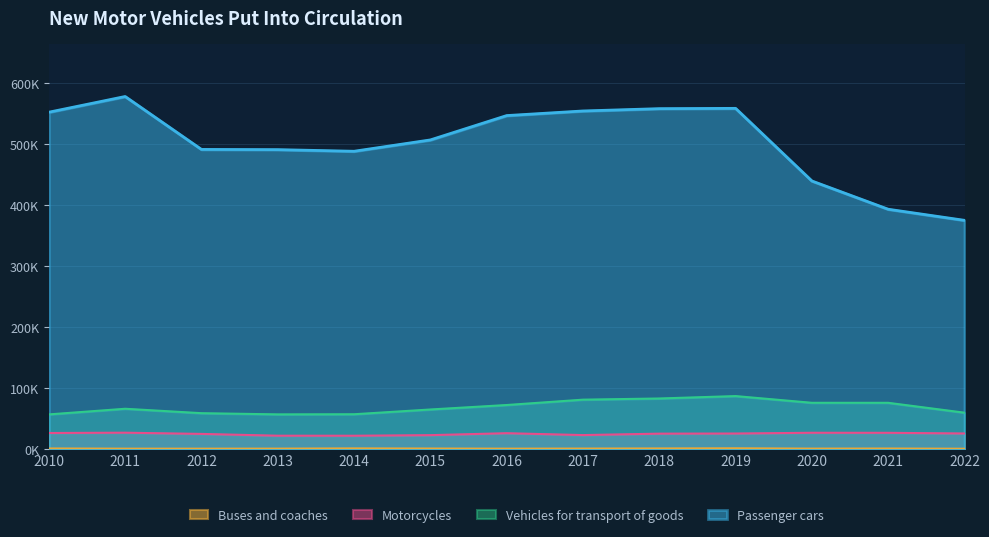

What is the difference between the Motorcycles values at 2017 and 2010?

3395